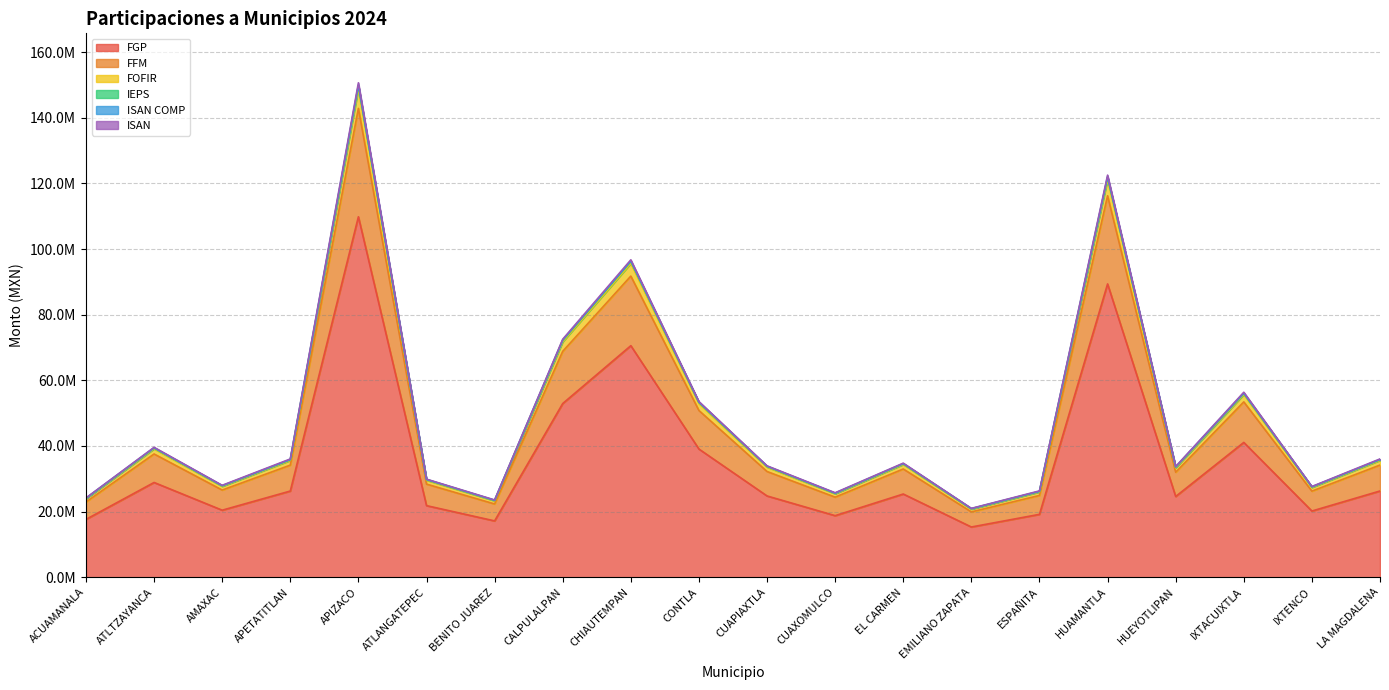

How many lines are shown in the chart?

6